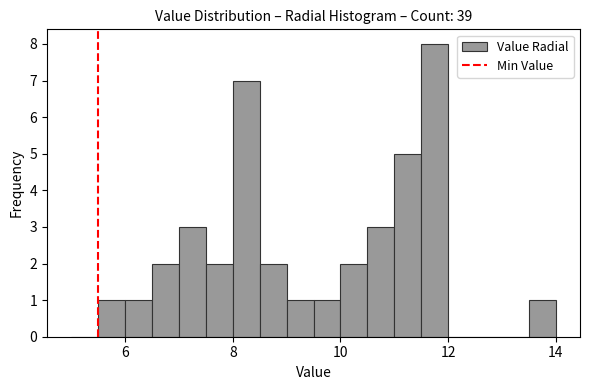

Around what value on the x-axis is the tallest bar? Give the approximate position of its centre, as read against the axis.

11.8